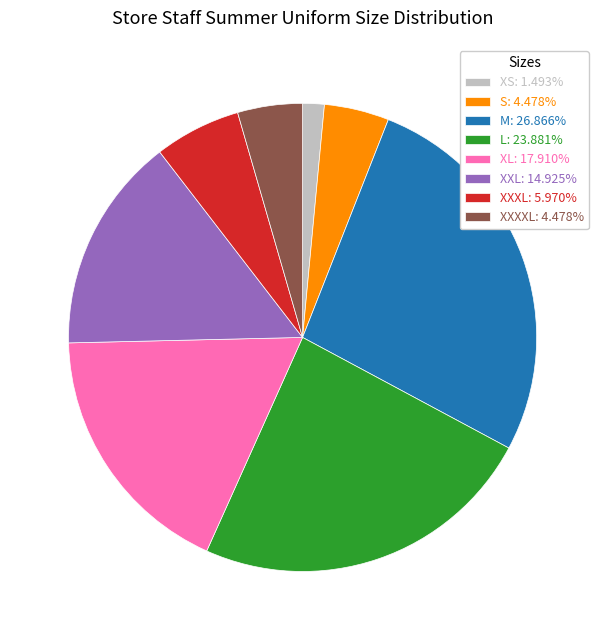

Does any single category account for the majority?

No